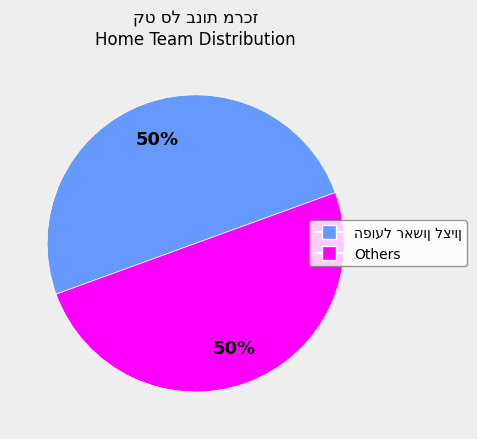

How many slices are in this pie chart?

2